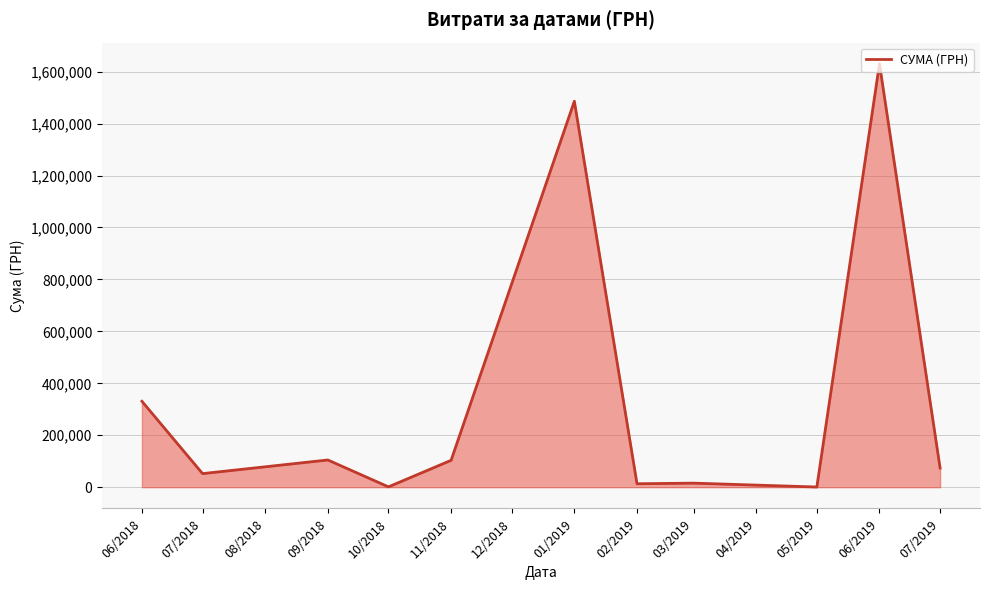

Which category has the highest value across all series?

06/2019